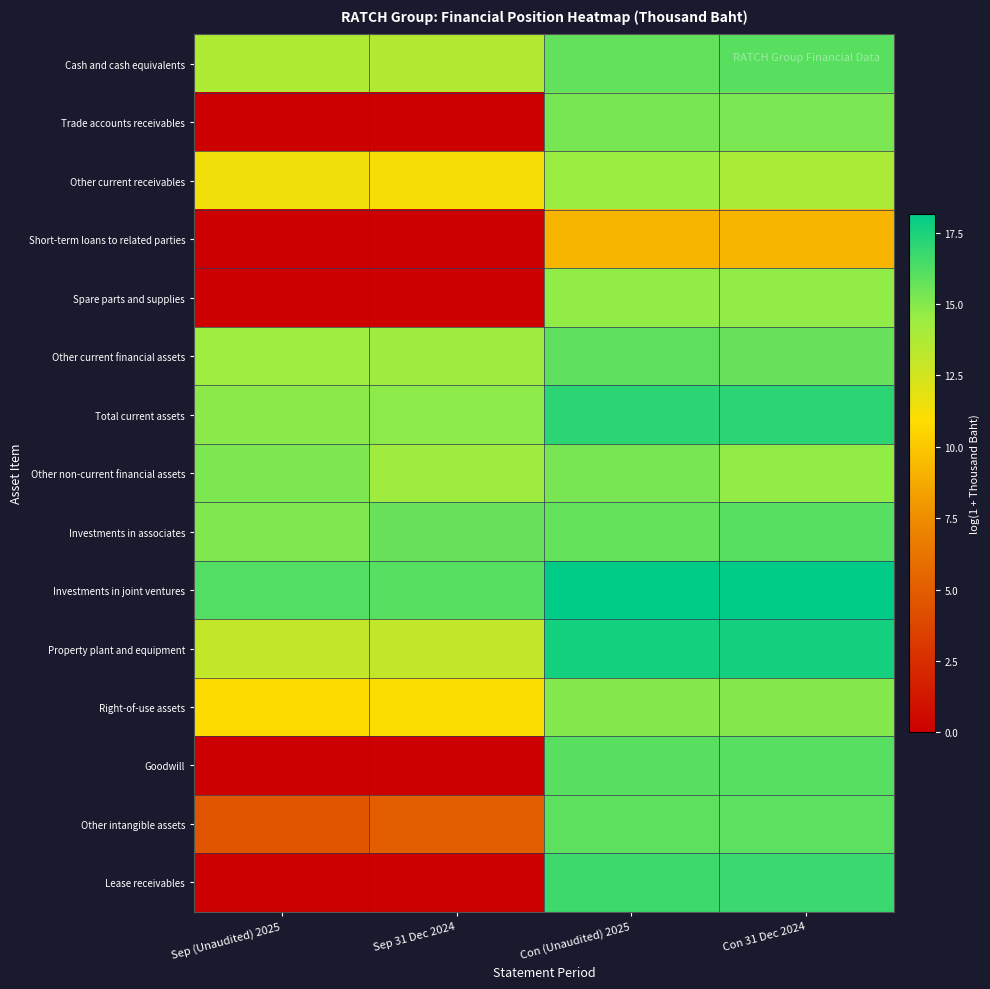

Reading right to left, what are all the values shown in this chart?

Cash and cash equivalents: Con 31 Dec 2024=16.0	Con (Unaudited) 2025=15.8	Sep 31 Dec 2024=13.5	Sep (Unaudited) 2025=13.7
Trade accounts receivables: Con 31 Dec 2024=15.3	Con (Unaudited) 2025=15.4	Sep 31 Dec 2024=0.0	Sep (Unaudited) 2025=0.0
Other current receivables: Con 31 Dec 2024=13.9	Con (Unaudited) 2025=14.4	Sep 31 Dec 2024=11.2	Sep (Unaudited) 2025=11.4
Short-term loans to related parties: Con 31 Dec 2024=9.2	Con (Unaudited) 2025=9.2	Sep 31 Dec 2024=0.0	Sep (Unaudited) 2025=0.0
Spare parts and supplies: Con 31 Dec 2024=14.7	Con (Unaudited) 2025=14.7	Sep 31 Dec 2024=0.0	Sep (Unaudited) 2025=0.0
Other current financial assets: Con 31 Dec 2024=15.7	Con (Unaudited) 2025=15.9	Sep 31 Dec 2024=14.3	Sep (Unaudited) 2025=14.3
Total current assets: Con 31 Dec 2024=17.1	Con (Unaudited) 2025=17.1	Sep 31 Dec 2024=14.8	Sep (Unaudited) 2025=14.8
Other non-current financial assets: Con 31 Dec 2024=14.7	Con (Unaudited) 2025=15.3	Sep 31 Dec 2024=14.2	Sep (Unaudited) 2025=15.2
Investments in associates: Con 31 Dec 2024=16.1	Con (Unaudited) 2025=15.8	Sep 31 Dec 2024=15.7	Sep (Unaudited) 2025=15.1
Investments in joint ventures: Con 31 Dec 2024=18.2	Con (Unaudited) 2025=18.2	Sep 31 Dec 2024=16.1	Sep (Unaudited) 2025=16.2
Property plant and equipment: Con 31 Dec 2024=17.7	Con (Unaudited) 2025=17.7	Sep 31 Dec 2024=13.0	Sep (Unaudited) 2025=13.1
Right-of-use assets: Con 31 Dec 2024=15.0	Con (Unaudited) 2025=15.0	Sep 31 Dec 2024=11.0	Sep (Unaudited) 2025=10.8
Goodwill: Con 31 Dec 2024=16.1	Con (Unaudited) 2025=16.1	Sep 31 Dec 2024=0.0	Sep (Unaudited) 2025=0.0
Other intangible assets: Con 31 Dec 2024=16.0	Con (Unaudited) 2025=16.0	Sep 31 Dec 2024=5.1	Sep (Unaudited) 2025=4.6
Lease receivables: Con 31 Dec 2024=16.8	Con (Unaudited) 2025=16.7	Sep 31 Dec 2024=0.0	Sep (Unaudited) 2025=0.0